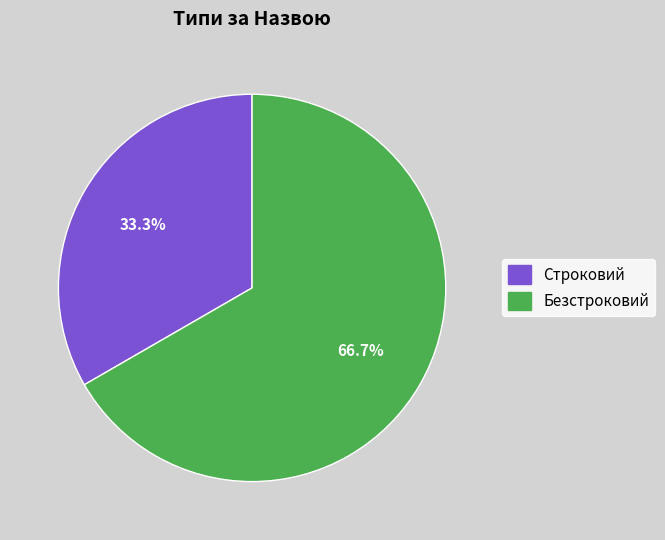

Count the number of slices in the pie.

2